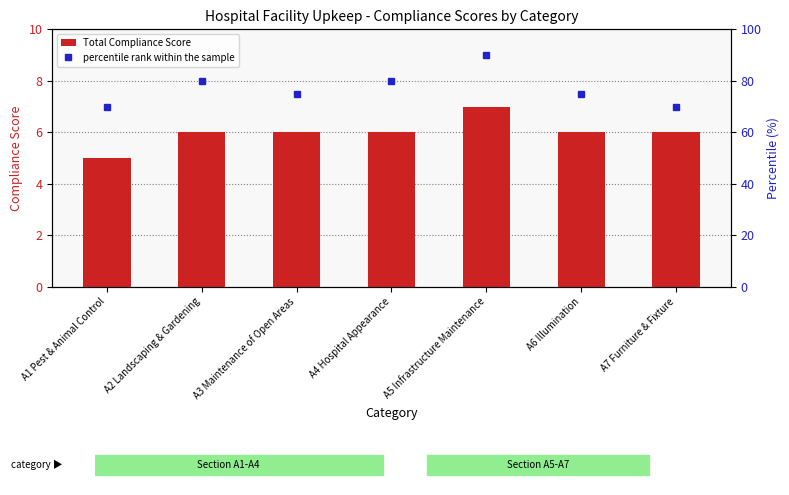

Which series has the largest range (max minus min)?

percentile rank within the sample